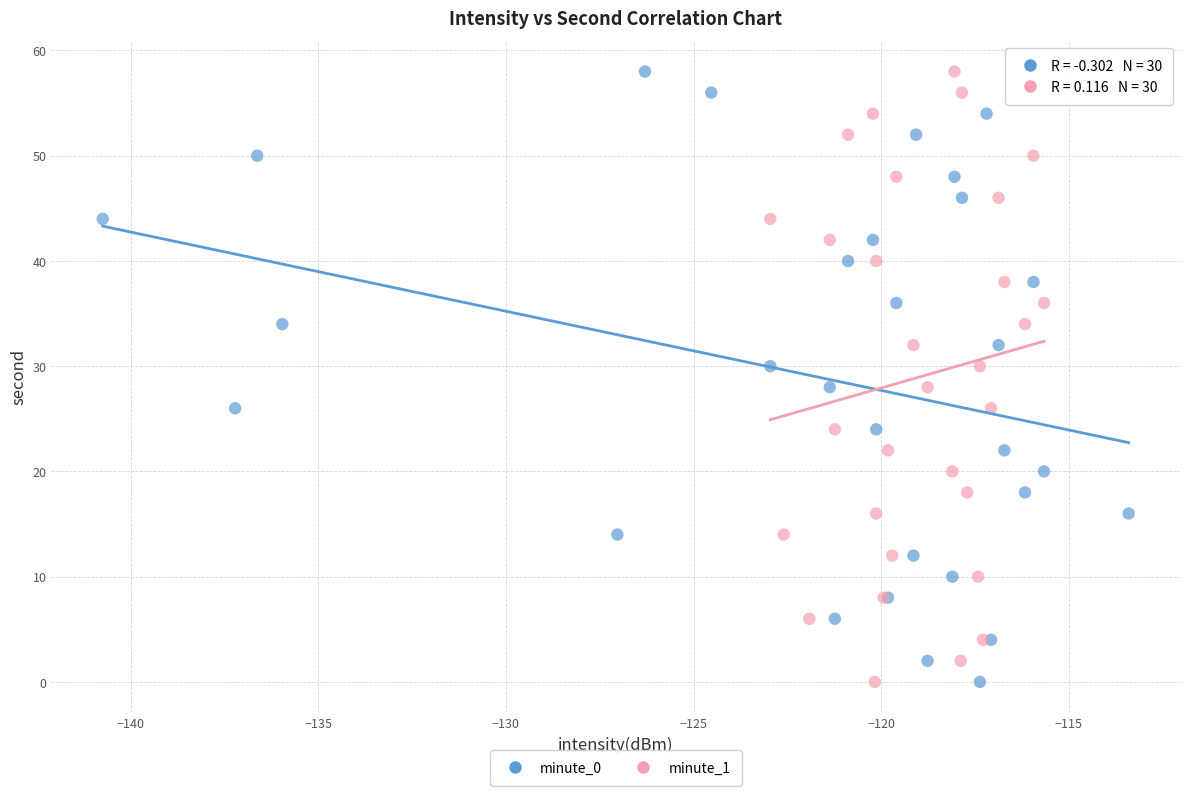

What are all the series names shown in the legend?

minute_0, minute_1